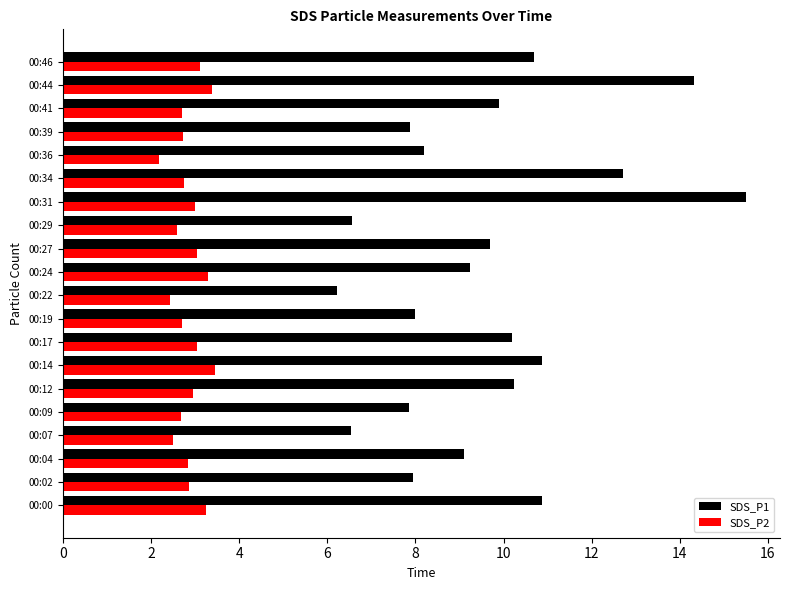

How many data points in SDS_P1 are less than 9?

8